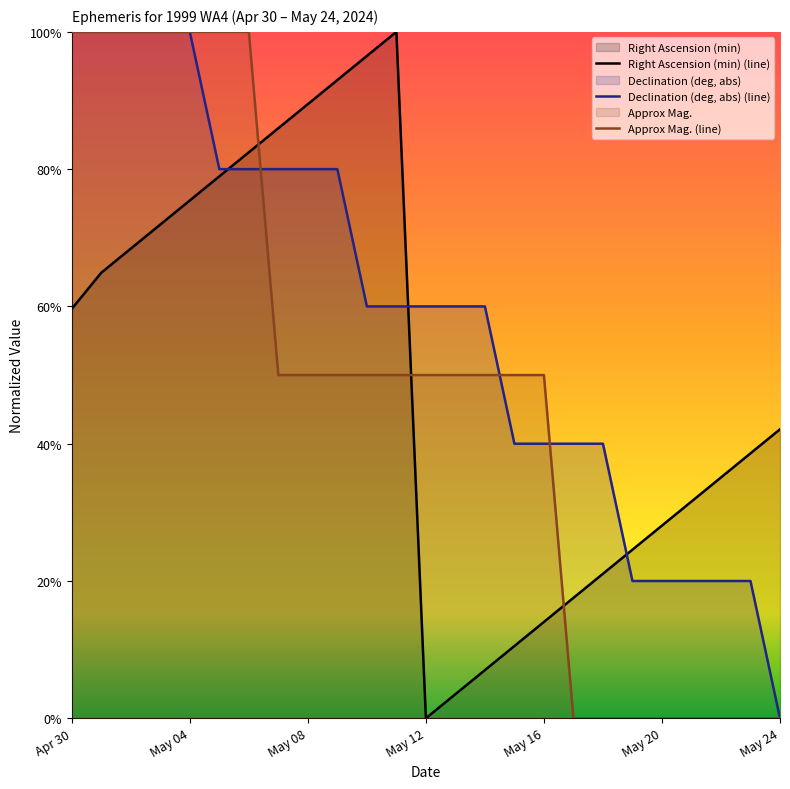

What is the spread (max minus min) of values at May 21?

0.3